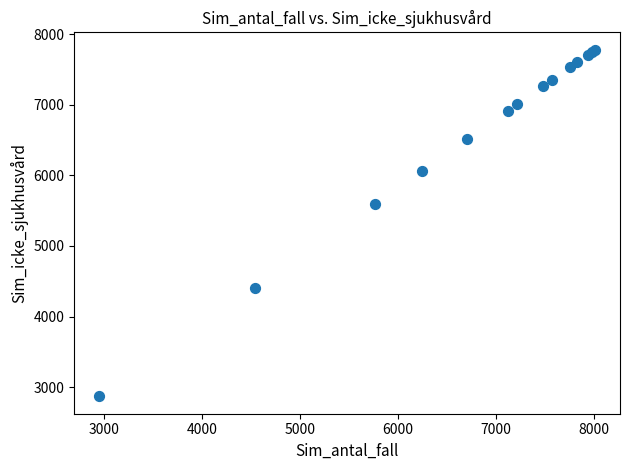

What Y value in the scatter plot is closest to 5324?

5593.9